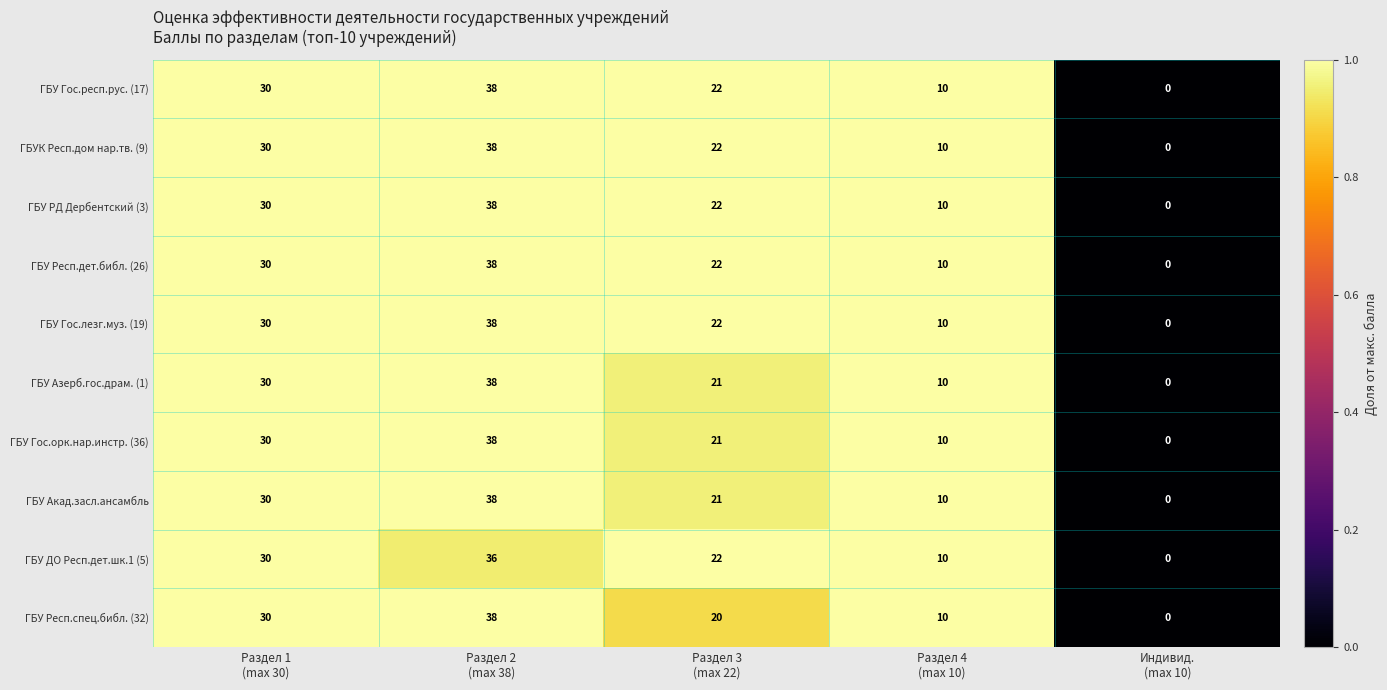

How many ГБУ Азерб.гос.драм. (1) values are between 10 and 30?

3